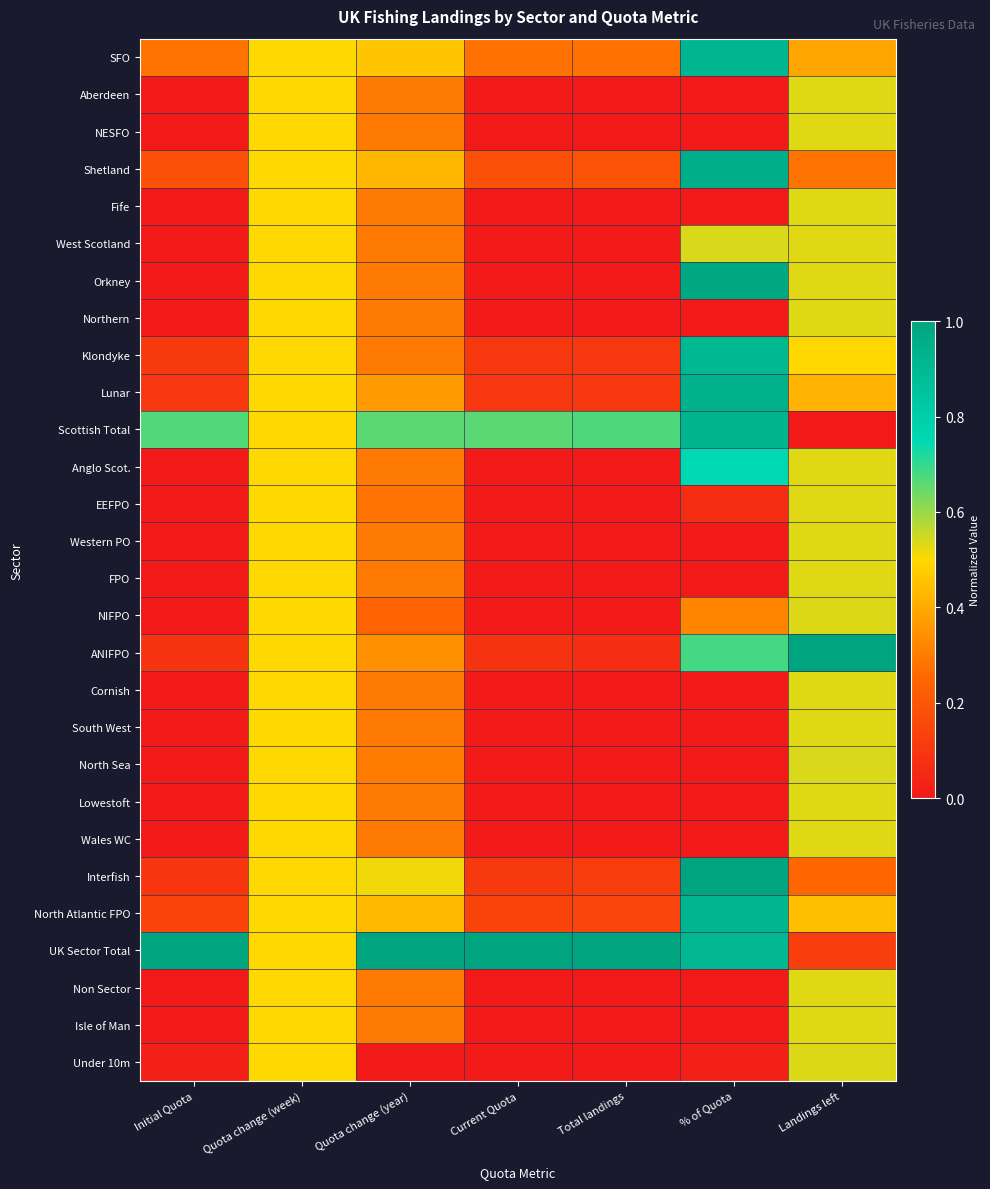

Reading left to right, transcribe all the data shown in this chart.

SFO: Initial Quota=0.3	Quota change (week)=0.5	Quota change (year)=0.5	Current Quota=0.3	Total landings=0.3	% of Quota=0.9	Landings left=0.4
Aberdeen: Initial Quota=0.0	Quota change (week)=0.5	Quota change (year)=0.3	Current Quota=0.0	Total landings=0.0	% of Quota=0.0	Landings left=0.5
NESFO: Initial Quota=0.0	Quota change (week)=0.5	Quota change (year)=0.3	Current Quota=0.0	Total landings=0.0	% of Quota=0.0	Landings left=0.5
Shetland: Initial Quota=0.2	Quota change (week)=0.5	Quota change (year)=0.4	Current Quota=0.2	Total landings=0.2	% of Quota=1.0	Landings left=0.3
Fife: Initial Quota=0.0	Quota change (week)=0.5	Quota change (year)=0.3	Current Quota=0.0	Total landings=0.0	% of Quota=0.0	Landings left=0.5
West Scotland: Initial Quota=0.0	Quota change (week)=0.5	Quota change (year)=0.3	Current Quota=0.0	Total landings=0.0	% of Quota=0.5	Landings left=0.5
Orkney: Initial Quota=0.0	Quota change (week)=0.5	Quota change (year)=0.3	Current Quota=0.0	Total landings=0.0	% of Quota=1.0	Landings left=0.5
Northern: Initial Quota=0.0	Quota change (week)=0.5	Quota change (year)=0.3	Current Quota=0.0	Total landings=0.0	% of Quota=0.0	Landings left=0.5
Klondyke: Initial Quota=0.1	Quota change (week)=0.5	Quota change (year)=0.3	Current Quota=0.1	Total landings=0.1	% of Quota=0.9	Landings left=0.5
Lunar: Initial Quota=0.1	Quota change (week)=0.5	Quota change (year)=0.4	Current Quota=0.1	Total landings=0.1	% of Quota=0.9	Landings left=0.4
Scottish Total: Initial Quota=0.7	Quota change (week)=0.5	Quota change (year)=0.7	Current Quota=0.7	Total landings=0.7	% of Quota=0.9	Landings left=0.0
Anglo Scot.: Initial Quota=0.0	Quota change (week)=0.5	Quota change (year)=0.3	Current Quota=0.0	Total landings=0.0	% of Quota=0.7	Landings left=0.5
EEFPO: Initial Quota=0.0	Quota change (week)=0.5	Quota change (year)=0.3	Current Quota=0.0	Total landings=0.0	% of Quota=0.1	Landings left=0.5
Western PO: Initial Quota=0.0	Quota change (week)=0.5	Quota change (year)=0.3	Current Quota=0.0	Total landings=0.0	% of Quota=0.0	Landings left=0.5
FPO: Initial Quota=0.0	Quota change (week)=0.5	Quota change (year)=0.3	Current Quota=0.0	Total landings=0.0	% of Quota=0.0	Landings left=0.5
NIFPO: Initial Quota=0.0	Quota change (week)=0.5	Quota change (year)=0.2	Current Quota=0.0	Total landings=0.0	% of Quota=0.3	Landings left=0.5
ANIFPO: Initial Quota=0.1	Quota change (week)=0.5	Quota change (year)=0.3	Current Quota=0.1	Total landings=0.1	% of Quota=0.7	Landings left=1.0
Cornish: Initial Quota=0.0	Quota change (week)=0.5	Quota change (year)=0.3	Current Quota=0.0	Total landings=0.0	% of Quota=0.0	Landings left=0.5
South West: Initial Quota=0.0	Quota change (week)=0.5	Quota change (year)=0.3	Current Quota=0.0	Total landings=0.0	% of Quota=0.0	Landings left=0.5
North Sea: Initial Quota=0.0	Quota change (week)=0.5	Quota change (year)=0.3	Current Quota=0.0	Total landings=0.0	% of Quota=0.0	Landings left=0.5
Lowestoft: Initial Quota=0.0	Quota change (week)=0.5	Quota change (year)=0.3	Current Quota=0.0	Total landings=0.0	% of Quota=0.0	Landings left=0.5
Wales WC: Initial Quota=0.0	Quota change (week)=0.5	Quota change (year)=0.3	Current Quota=0.0	Total landings=0.0	% of Quota=0.0	Landings left=0.5
Interfish: Initial Quota=0.1	Quota change (week)=0.5	Quota change (year)=0.5	Current Quota=0.1	Total landings=0.1	% of Quota=1.0	Landings left=0.3
North Atlantic FPO: Initial Quota=0.1	Quota change (week)=0.5	Quota change (year)=0.4	Current Quota=0.1	Total landings=0.1	% of Quota=0.9	Landings left=0.4
UK Sector Total: Initial Quota=1.0	Quota change (week)=0.5	Quota change (year)=1.0	Current Quota=1.0	Total landings=1.0	% of Quota=0.9	Landings left=0.1
Non Sector: Initial Quota=0.0	Quota change (week)=0.5	Quota change (year)=0.3	Current Quota=0.0	Total landings=0.0	% of Quota=0.0	Landings left=0.5
Isle of Man: Initial Quota=0.0	Quota change (week)=0.5	Quota change (year)=0.3	Current Quota=0.0	Total landings=0.0	% of Quota=0.0	Landings left=0.5
Under 10m: Initial Quota=0.0	Quota change (week)=0.5	Quota change (year)=0.0	Current Quota=0.0	Total landings=0.0	% of Quota=0.0	Landings left=0.5